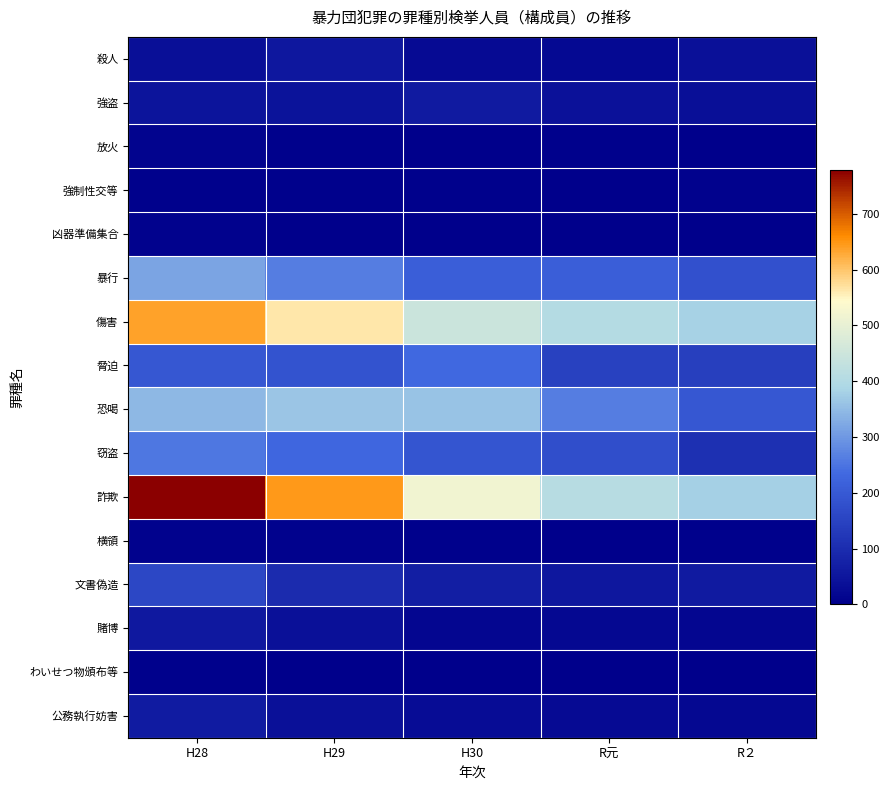

Reading left to right, list all the values displayed in this chart.

殺人: H28=34	H29=54	H30=25	R元=22	R２=38
強盗: H28=47	H29=43	H30=58	R元=40	R２=34
放火: H28=10	H29=5	H30=3	R元=4	R２=2
強制性交等: H28=5	H29=6	H30=6	R元=2	R２=7
凶器準備集合: H28=7	H29=2	H30=2	R元=0	R２=0
暴行: H28=318	H29=264	H30=211	R元=212	R２=182
傷害: H28=638	H29=564	H30=444	R元=403	R２=380
脅迫: H28=196	H29=187	H30=232	R元=147	R２=141
恐喝: H28=344	H29=362	H30=360	R元=262	R２=195
窃盗: H28=254	H29=229	H30=190	R元=176	R２=109
詐欺: H28=778	H29=645	H30=518	R元=410	R２=379
横領: H28=7	H29=7	H30=5	R元=2	R２=6
文書偽造: H28=159	H29=98	H30=67	R元=52	R２=60
賭博: H28=57	H29=39	H30=18	R元=20	R２=18
わいせつ物頒布等: H28=6	H29=1	H30=1	R元=2	R２=1
公務執行妨害: H28=61	H29=38	H30=30	R元=27	R２=20